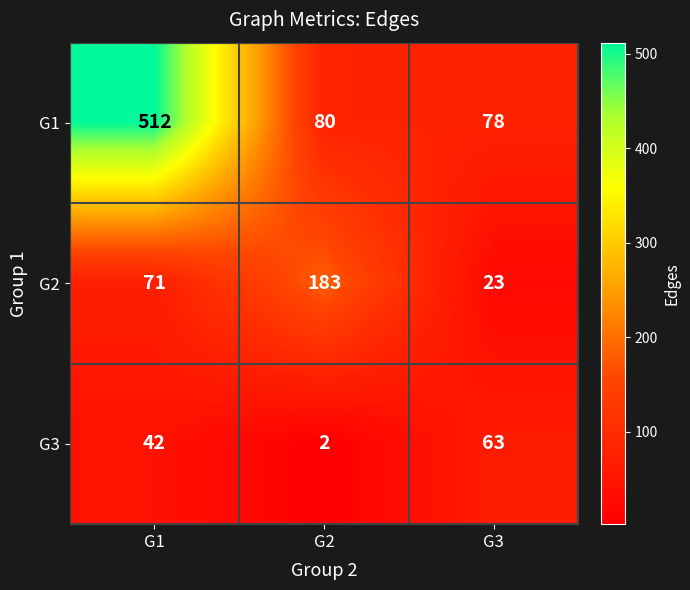

Rank the series by their average value, from highest to lowest.

G1, G2, G3